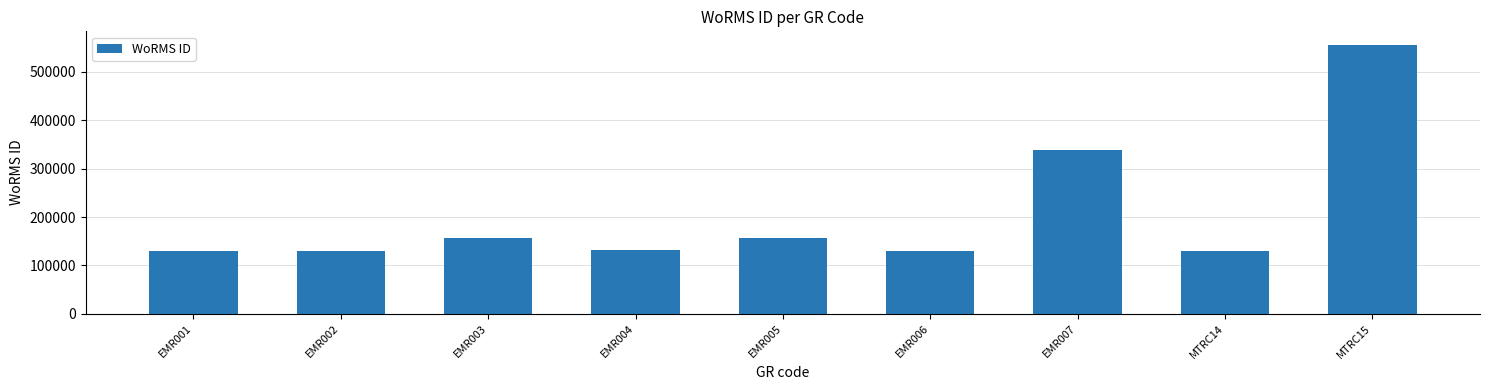

Where is the data nearest to the value 342887?

EMR007